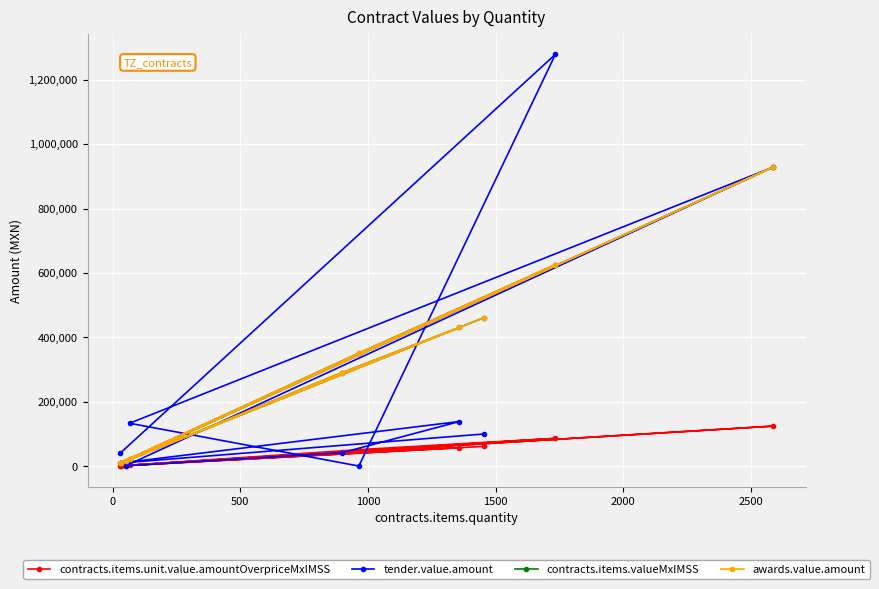

How many data points in contracts.items.valueMxIMSS are less than 351127?

5